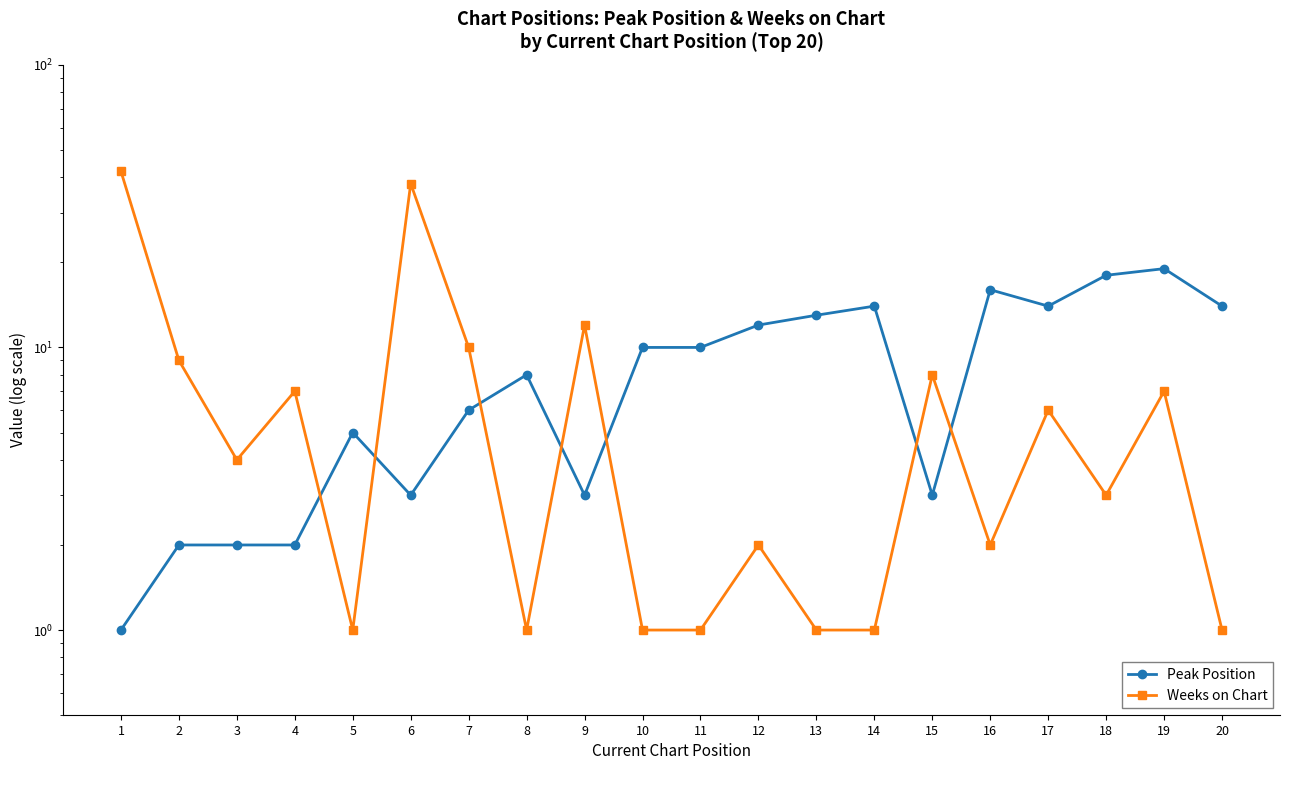

Does the chart have visible grid lines?

No